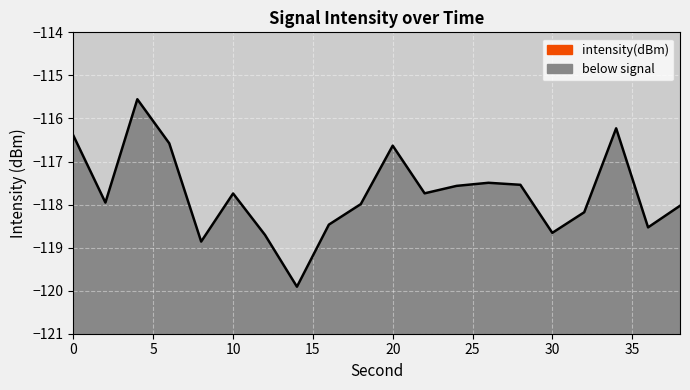

At which category does the chart reach its peak across all series?

4